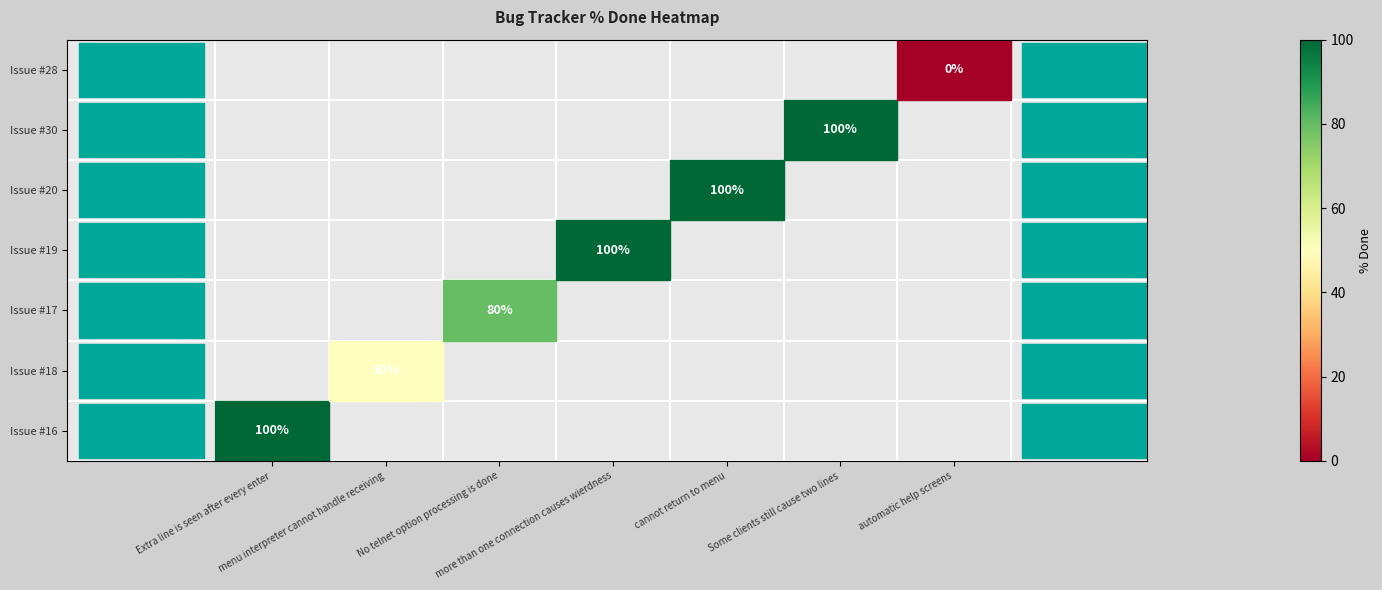

At which label does Issue #28 reach its peak?

Extra line is seen after every enter